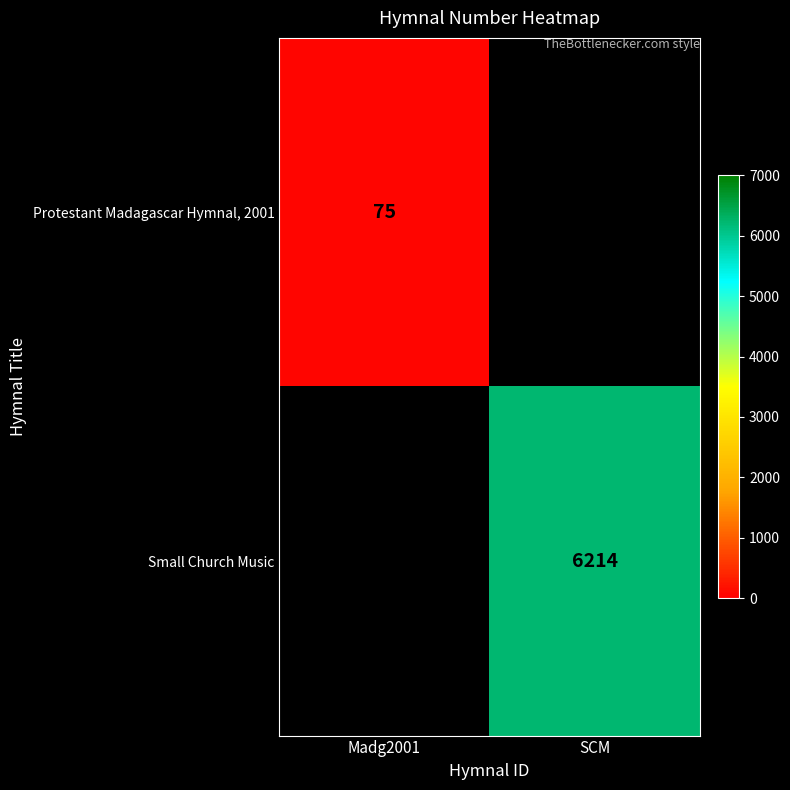

Is it true that Protestant Madagascar Hymnal, 2001 equals 109 at Madg2001?

False